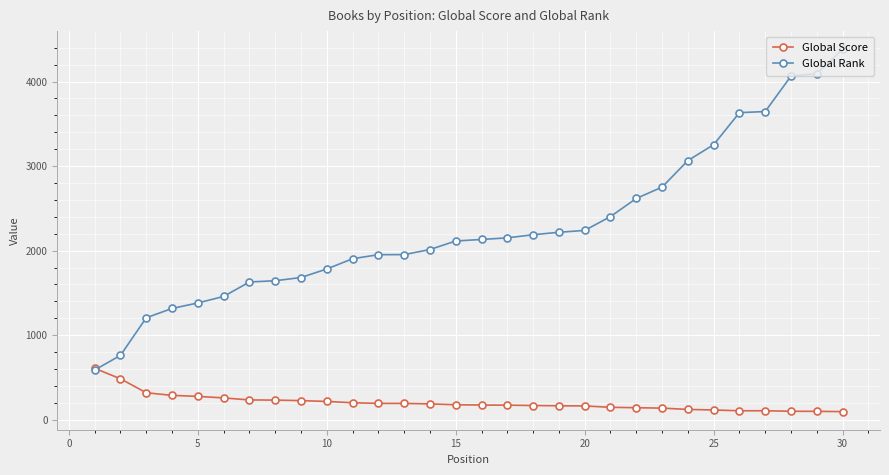

How many data points in Global Score are less than 177?

15